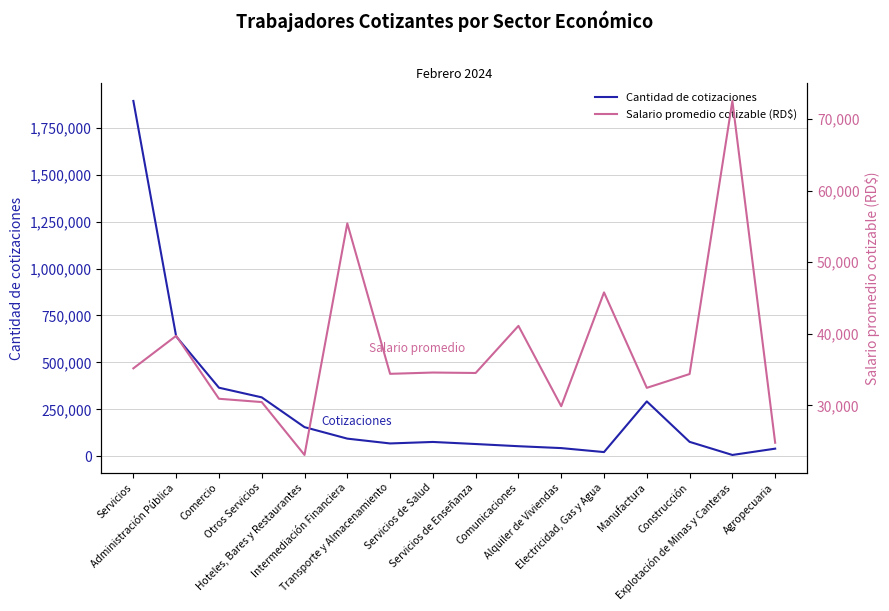

At how many categories does at least one series exceed 1250947?

1